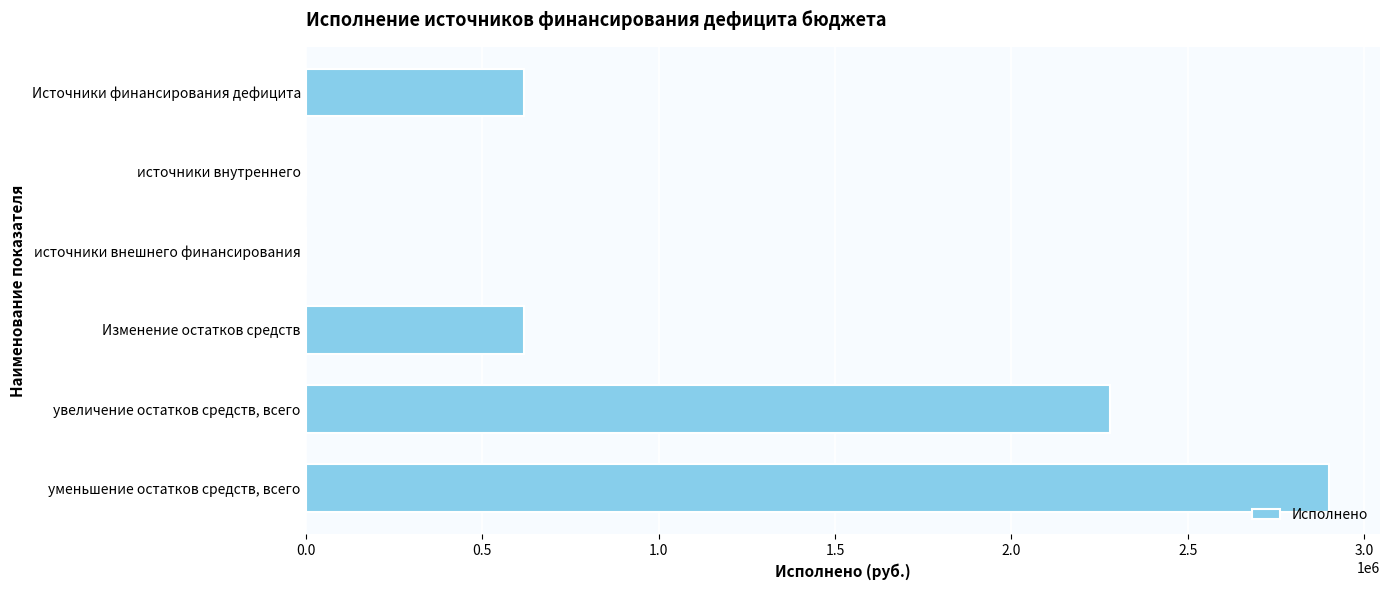

What is the change in value from увеличение остатков средств, всего to уменьшение остатков средств, всего?

+620011.4